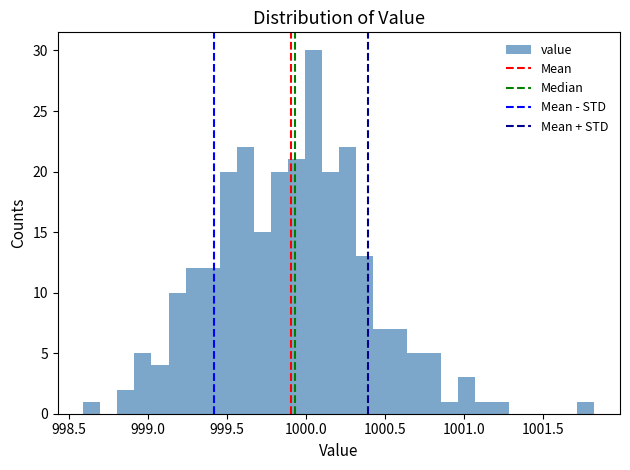

Read against the x-axis, roughly where is the centre of the tallest bar?

1000.05